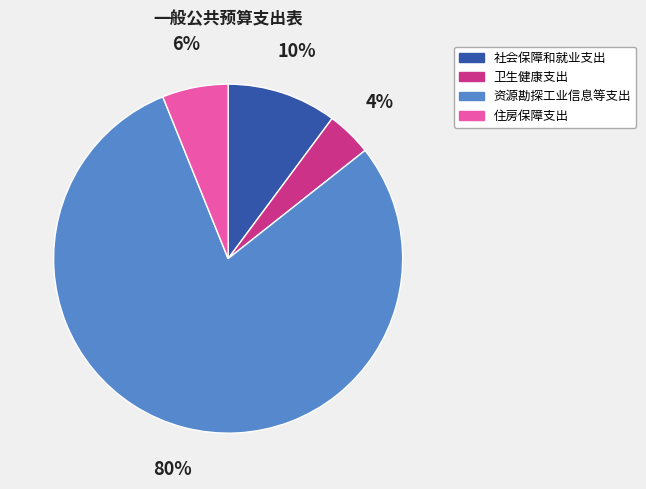

Is it true that 住房保障支出 is 6% of the pie?

True